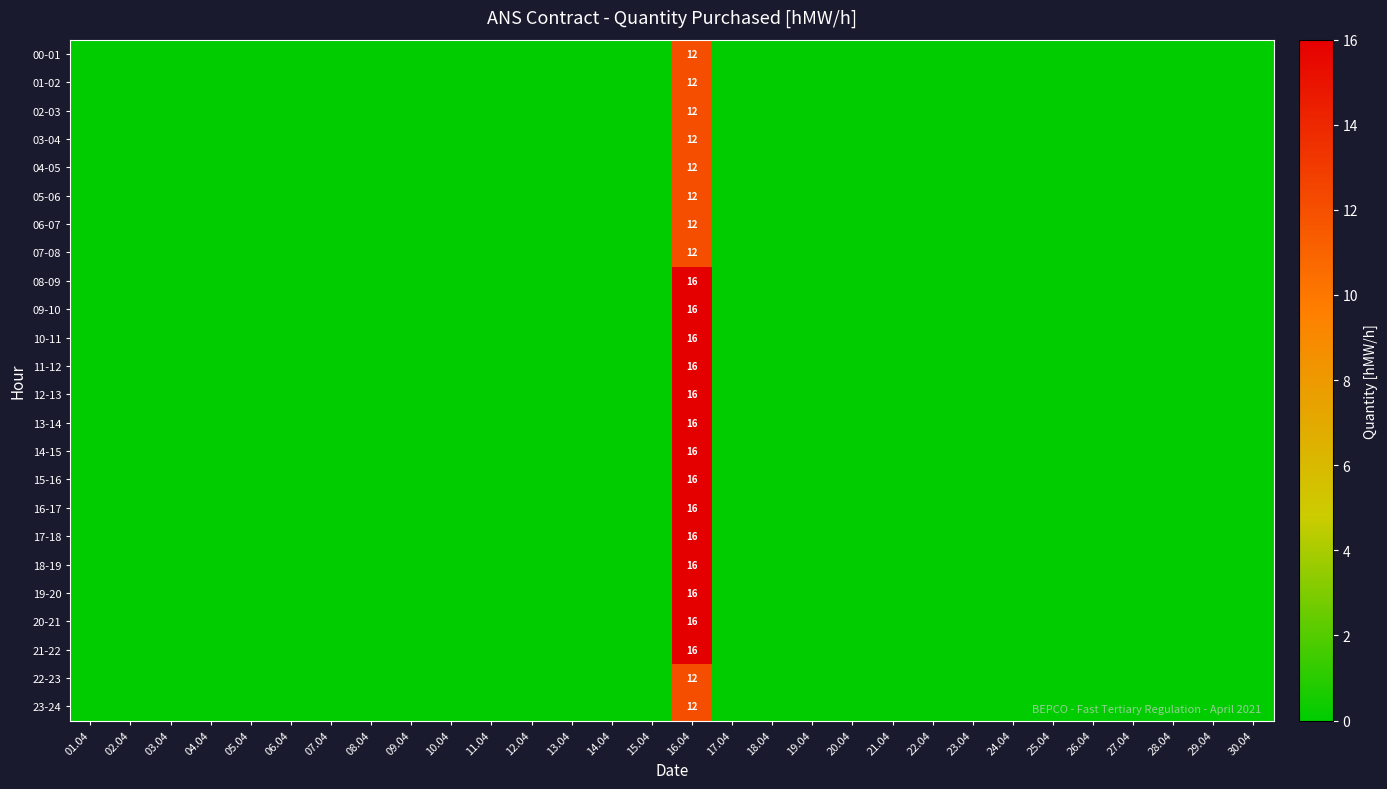

At which label is 20-21 closest to 8?

01.04